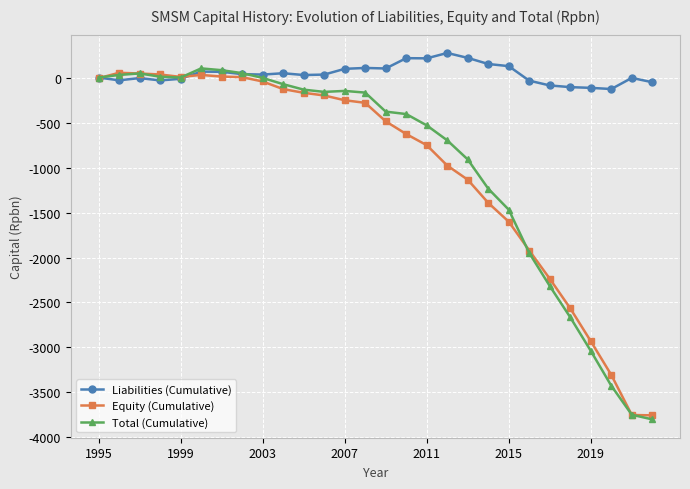

True or false: Total (Cumulative) has more than 1 points higher than both neighbors.

True